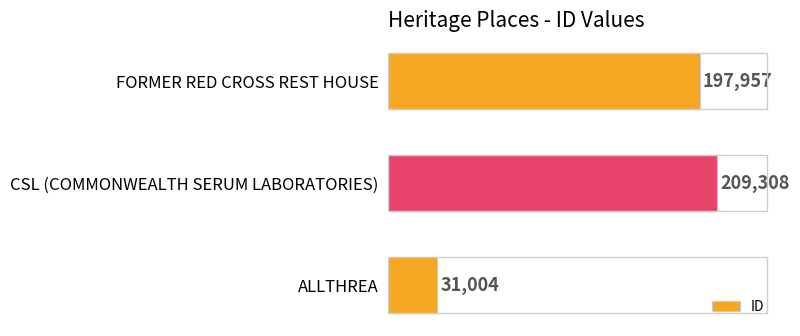

Rank the categories by value from highest to lowest.

CSL (COMMONWEALTH SERUM LABORATORIES), FORMER RED CROSS REST HOUSE, ALLTHREA